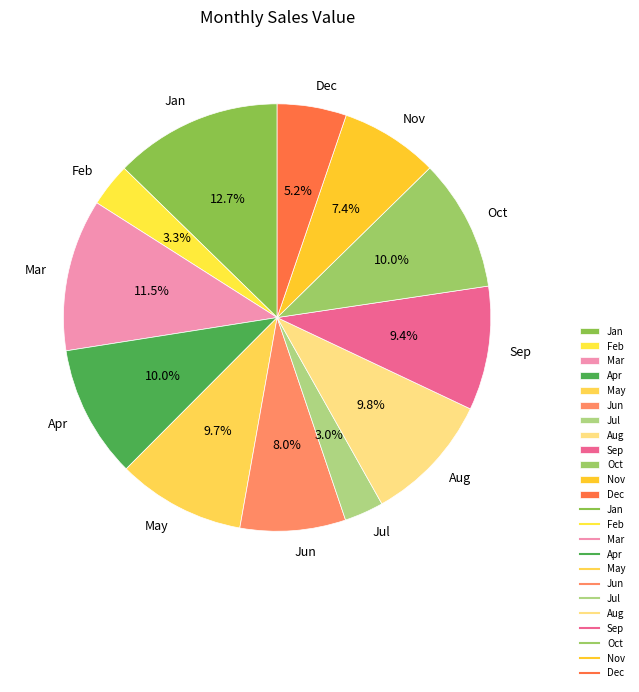

Do Nov and Mar together represent more than half of the pie?

No